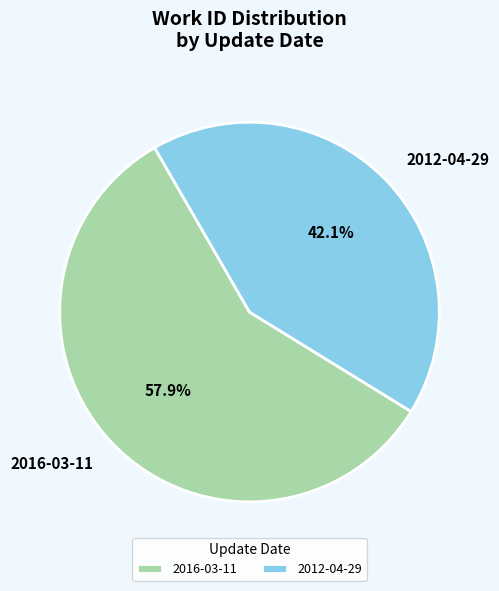

What portion of the pie excludes 2012-04-29?

57.9%